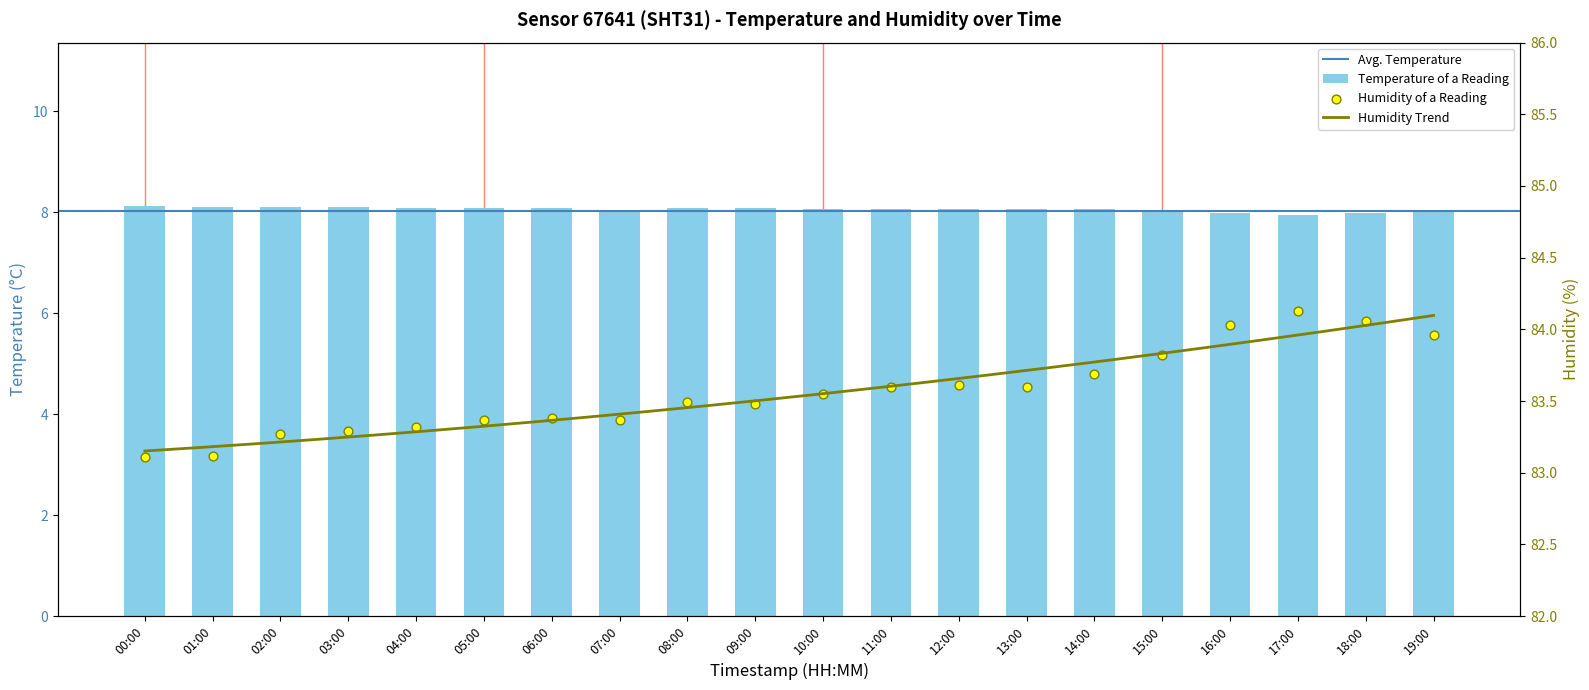

Which series contains the lowest Y value?

temperature